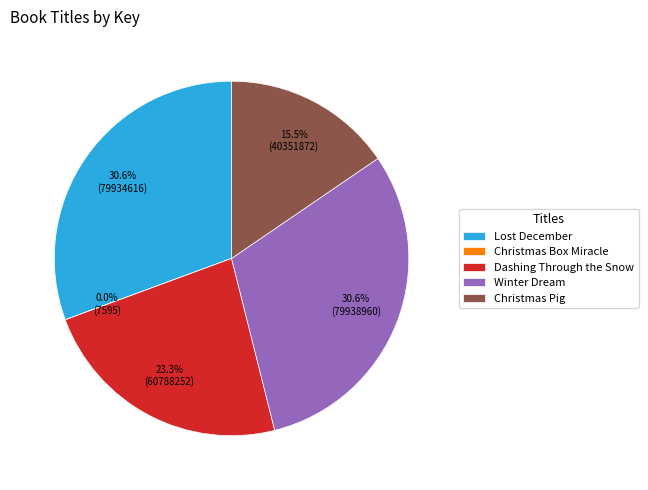

Is Dashing Through the Snow the majority of the pie?

No